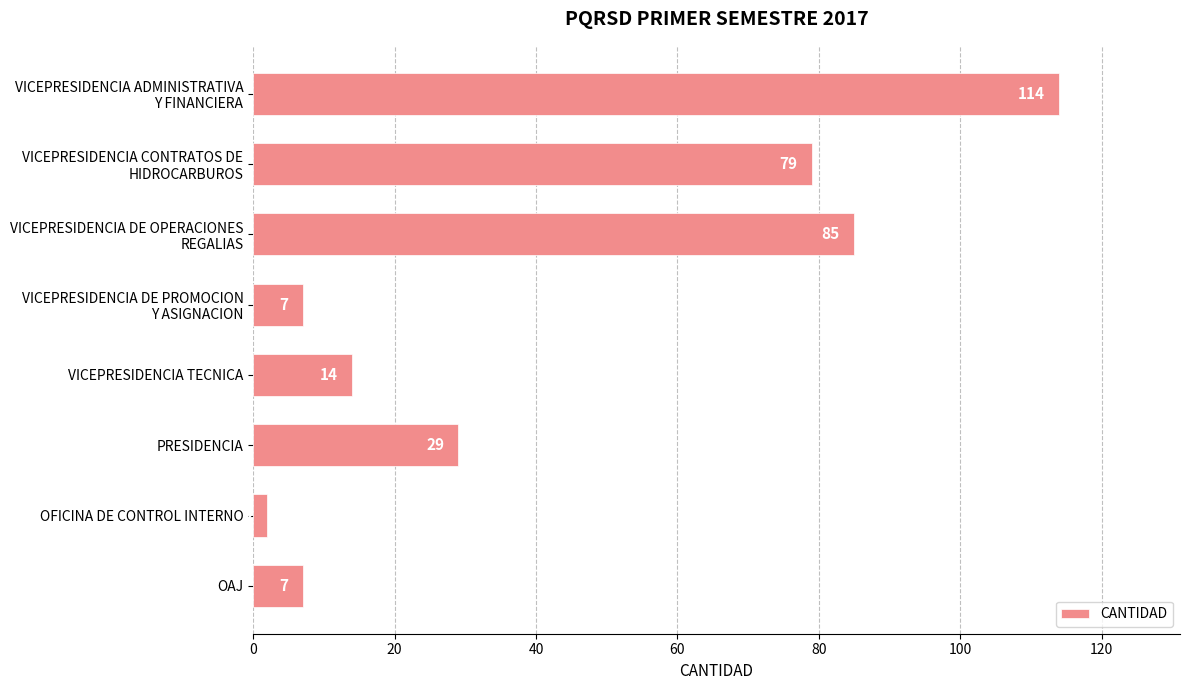

What is the maximum value shown in the chart?

114